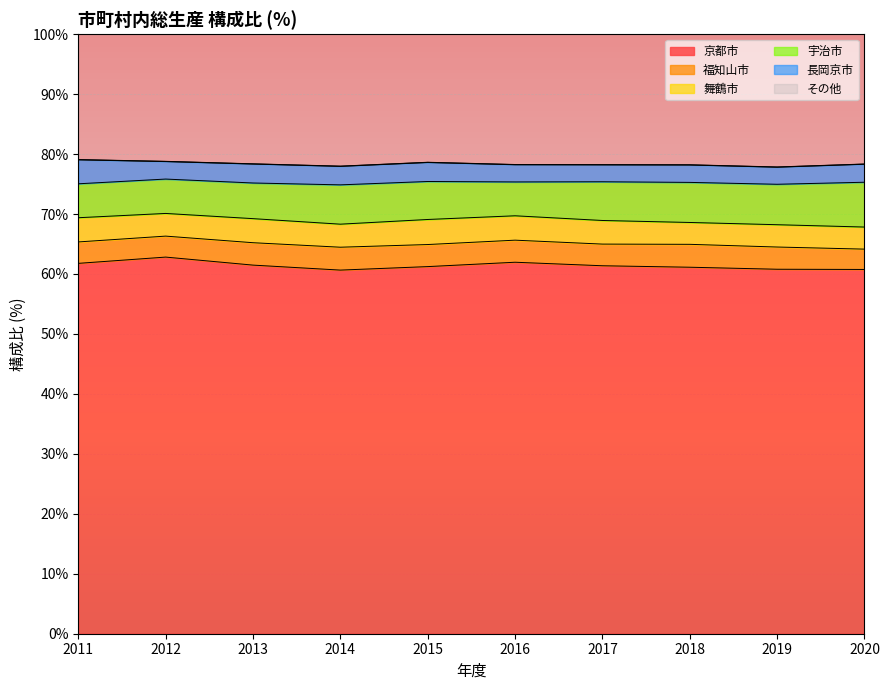

What are all the series names shown in the legend?

京都市, 福知山市, 舞鶴市, 宇治市, 長岡京市, その他